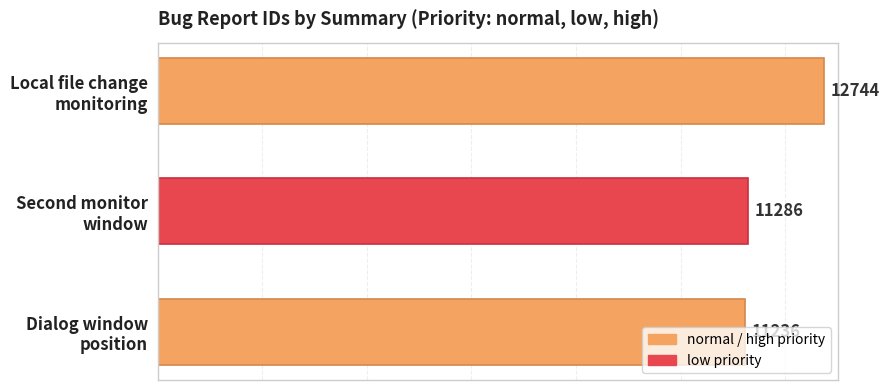

List the labels in order of value, smallest first.

Dialog window
position, Second monitor
window, Local file change
monitoring